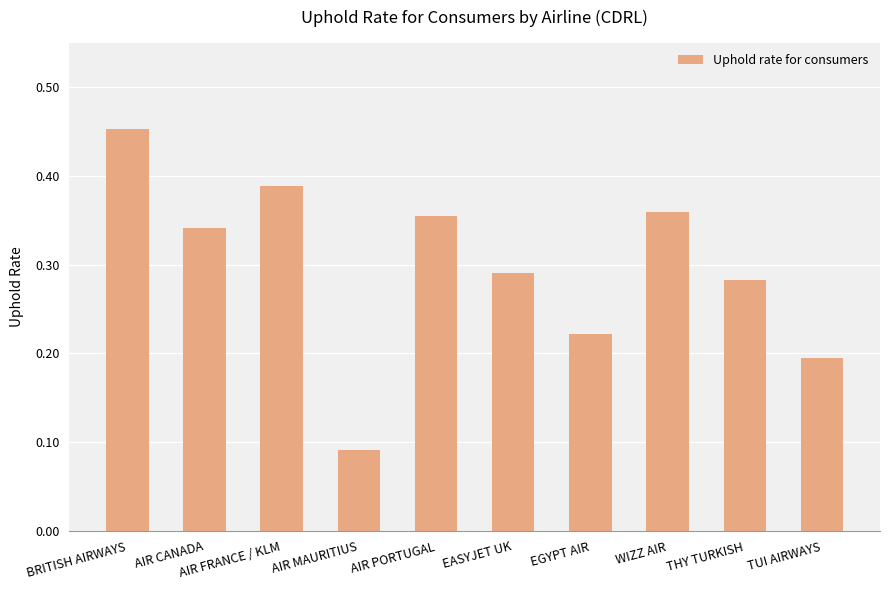

What position from the right is EGYPT AIR?

4